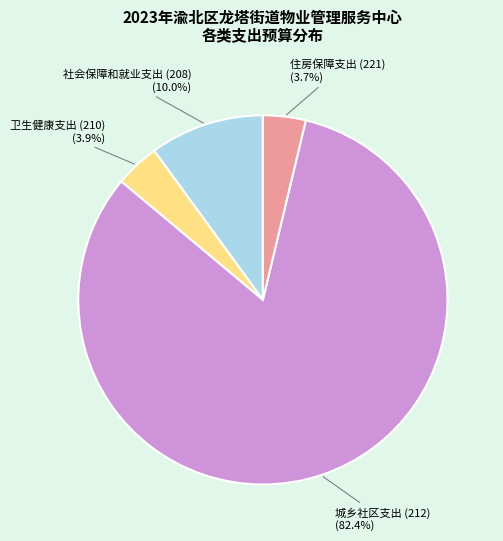

Which slice is the largest?

城乡社区支出 (212)